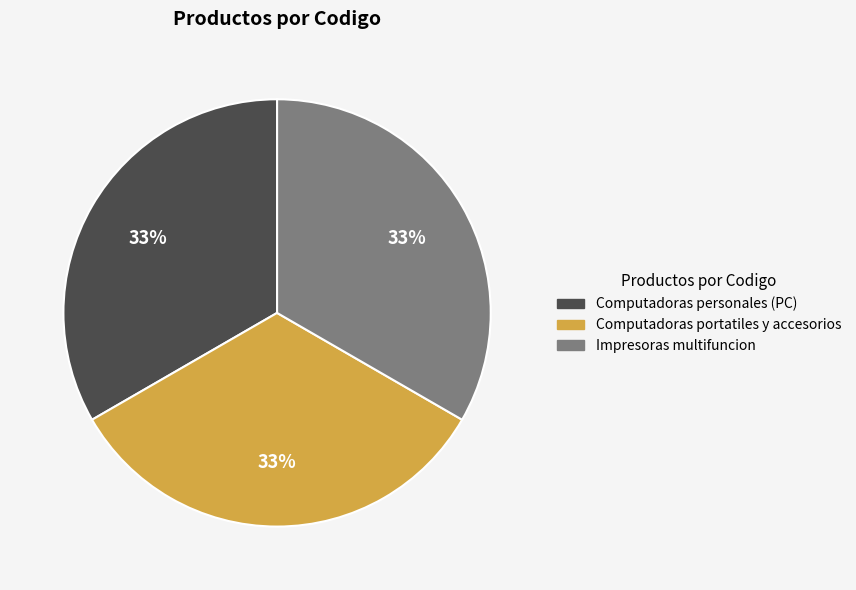

To the nearest percent, what percentage of the pie is Impresoras multifuncion?

33%